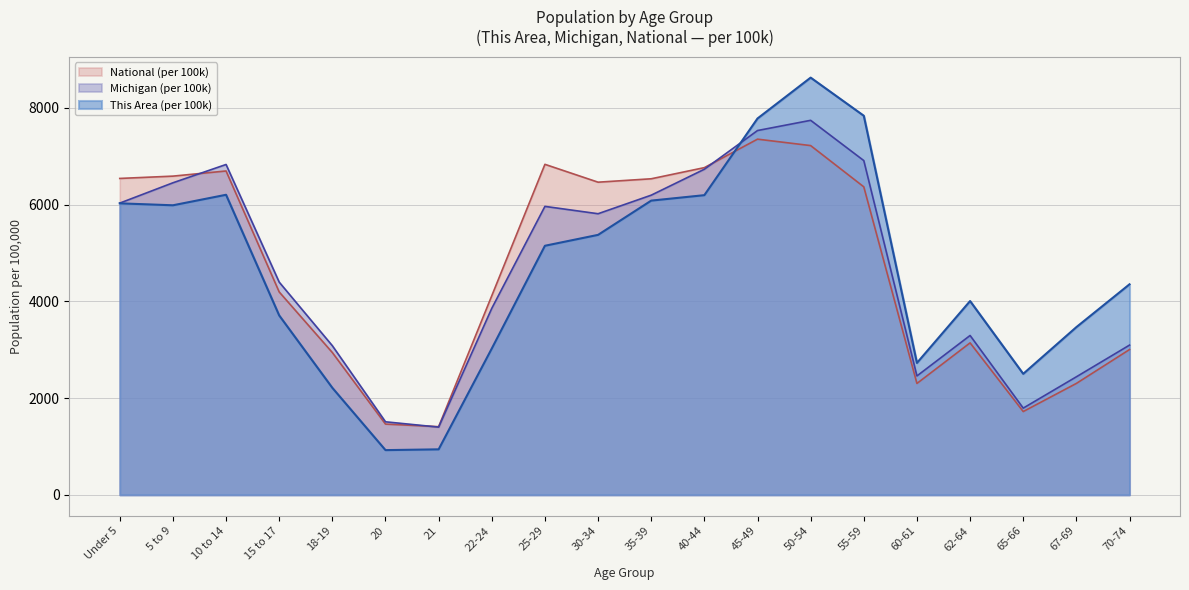

True or false: This Area and National cross at least once.

True